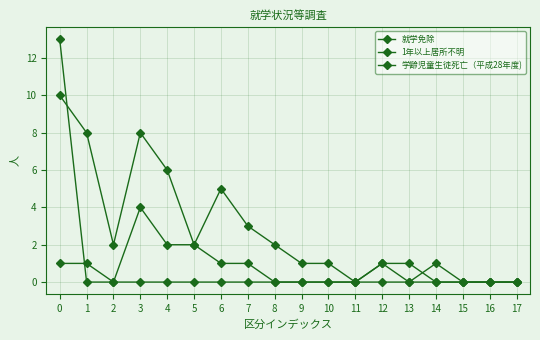

Is it true that 就学免除 equals 0 at 2?

True